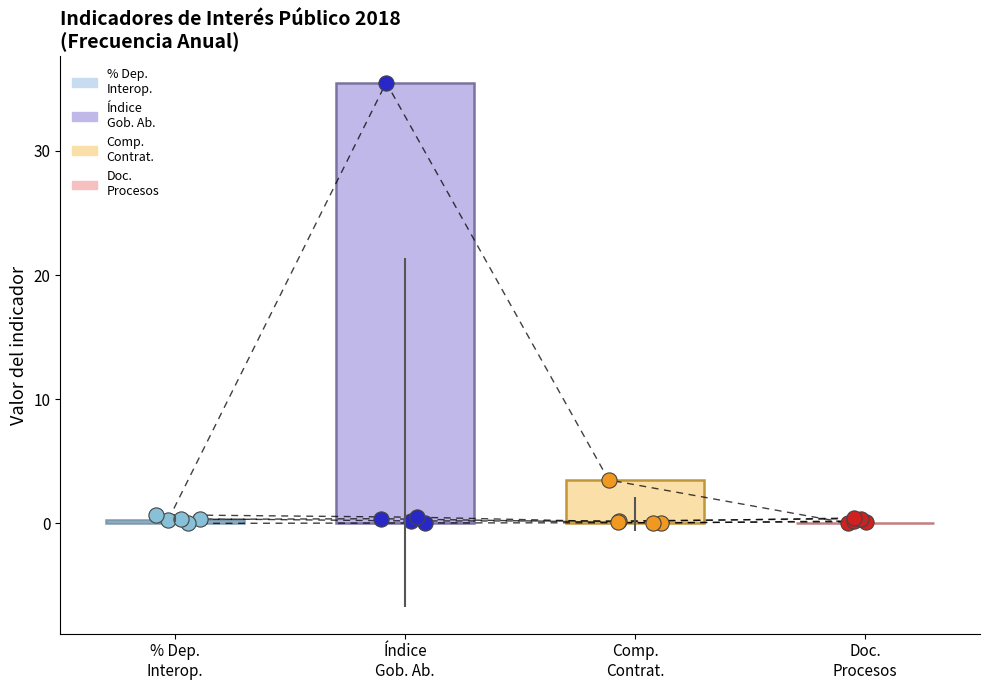

At how many categories does at least one series exceed 9?

1